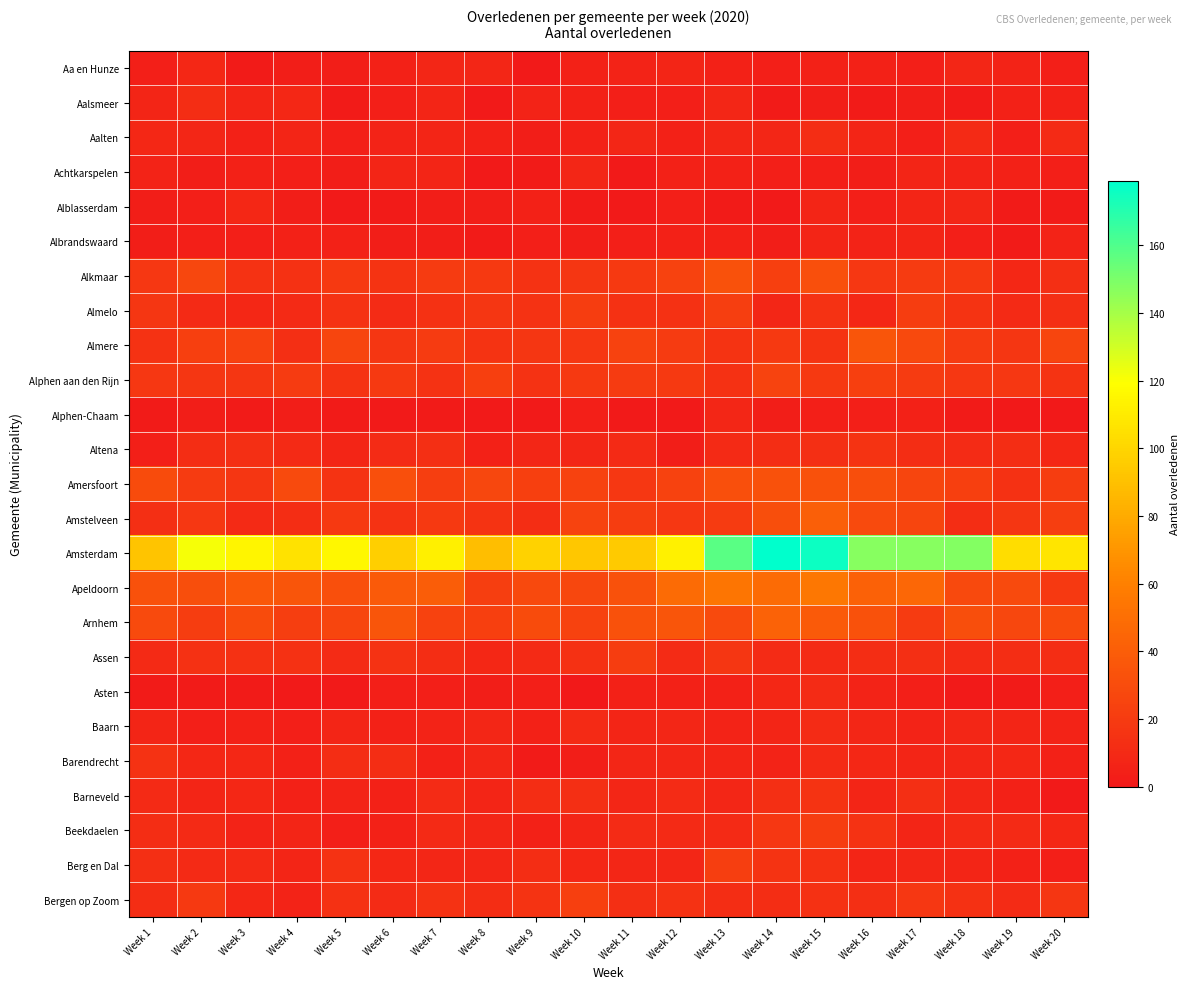

How many categories are shown in the chart?

20